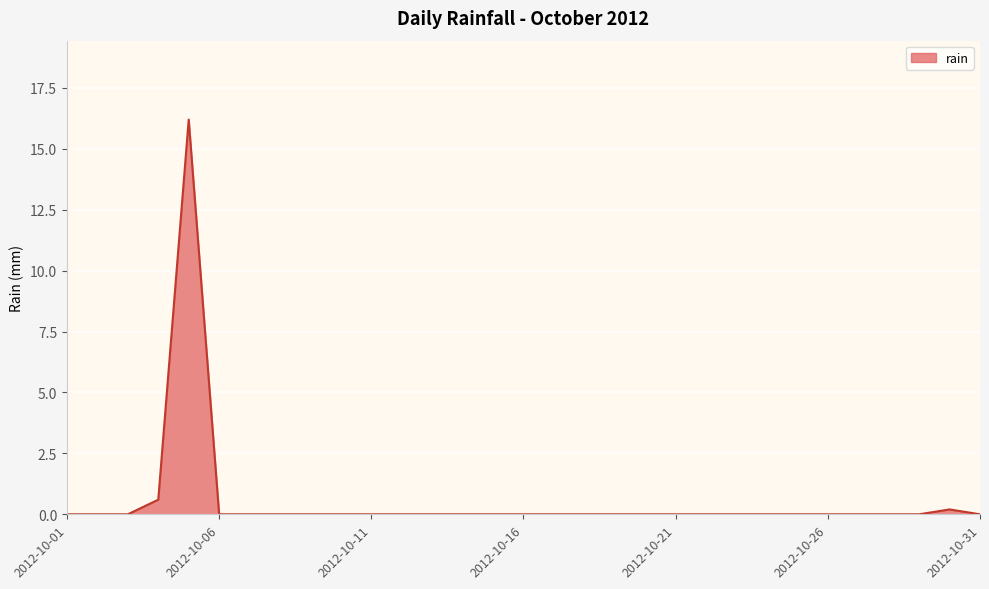

What is the greatest value displayed?

16.2